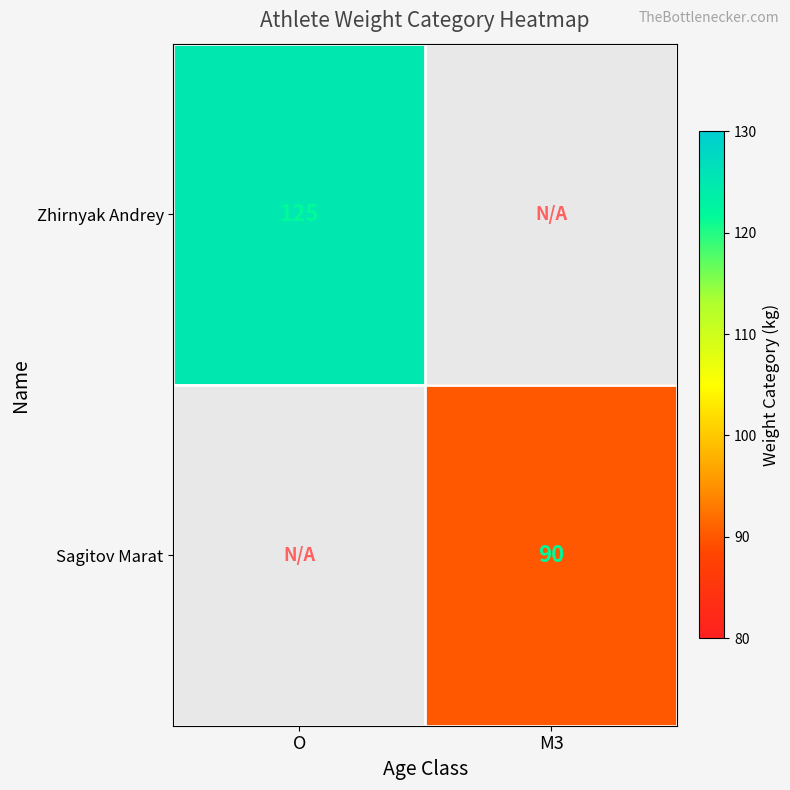

Is it true that Zhirnyak Andrey equals 125 at O?

True